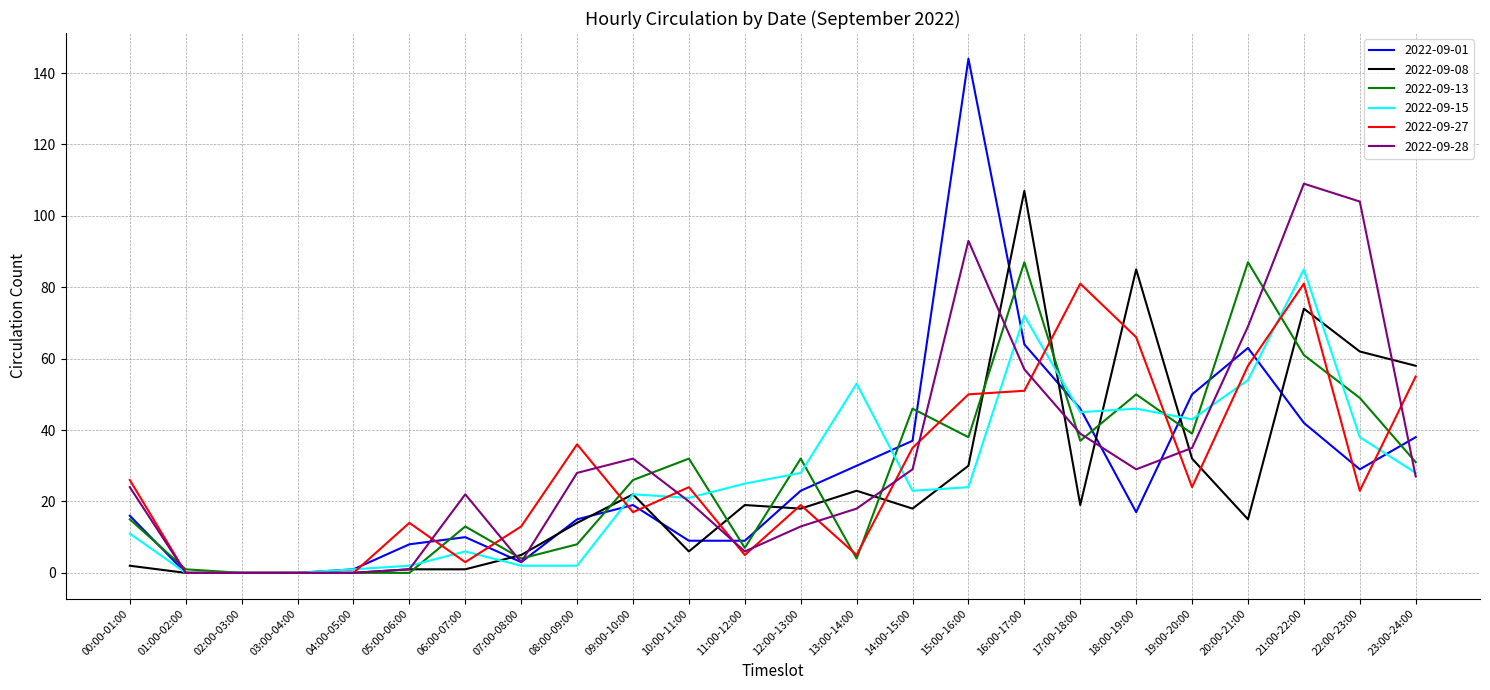

Where is 2022-09-28 nearest to the value 54?

16:00-17:00